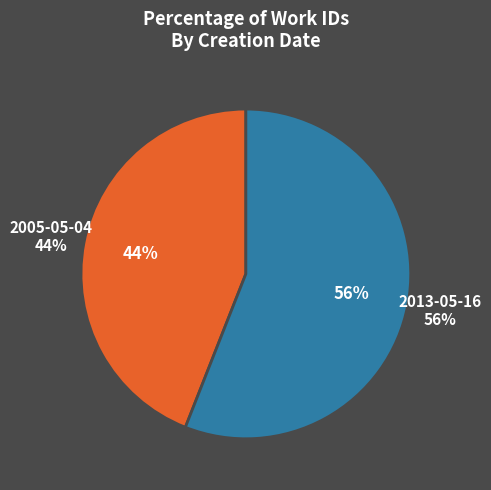

Count the number of slices in the pie.

2